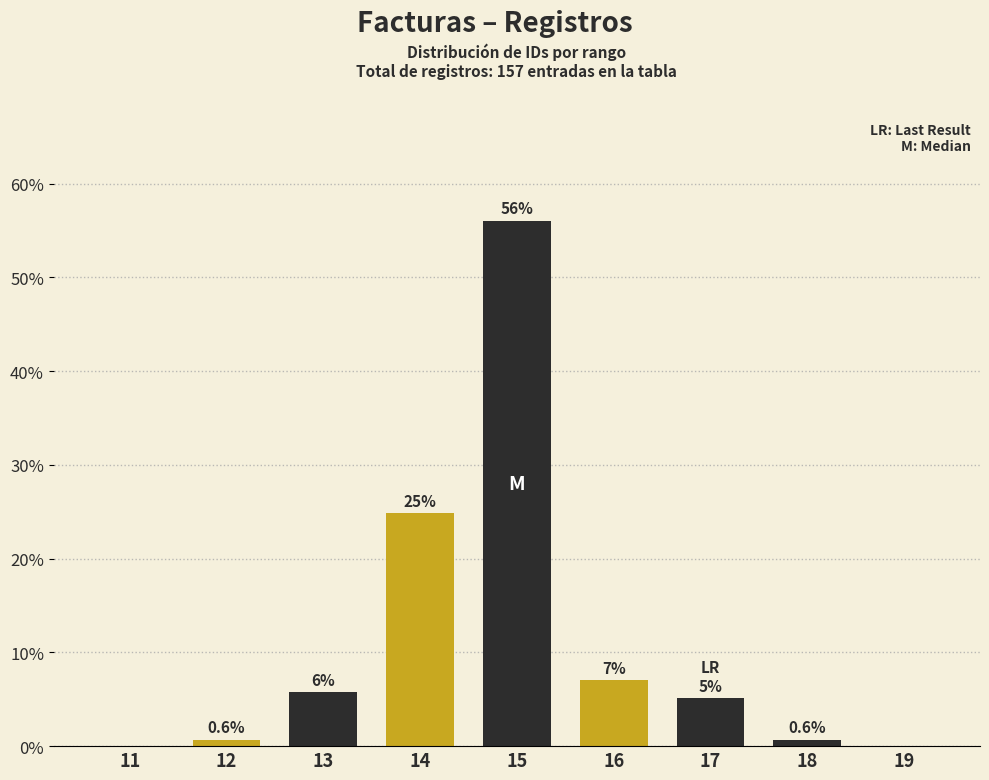

The value at 12 is 0.6. True or false?

True